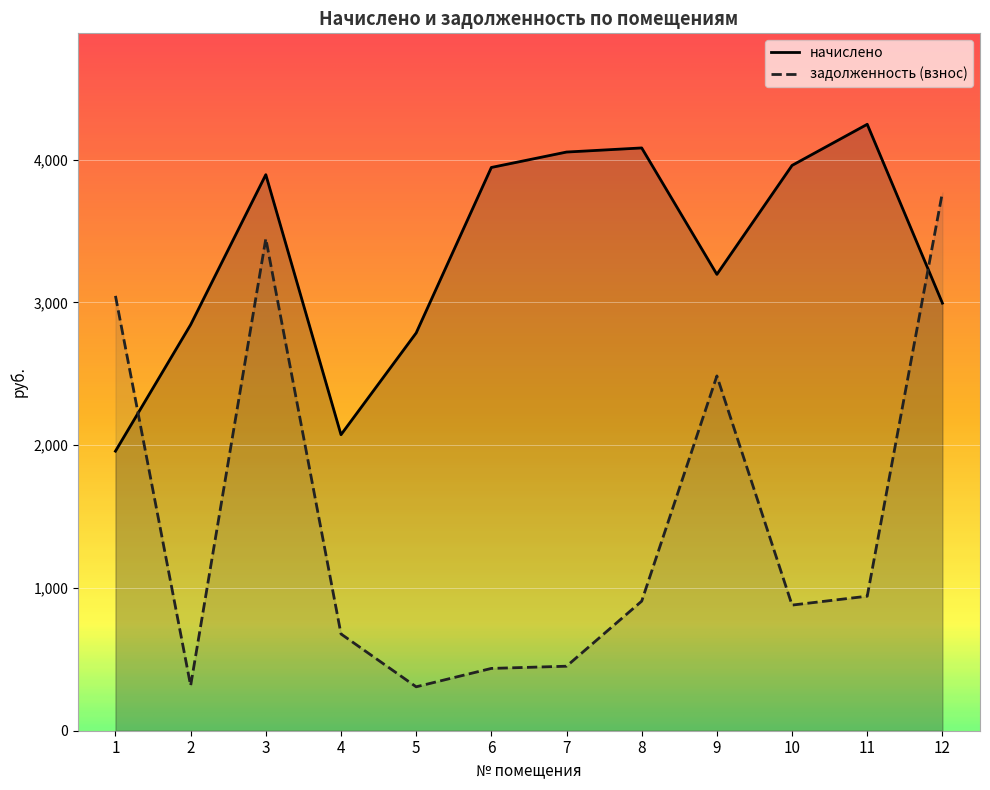

What is the difference between the начислено values at 6 and 1?

1987.2